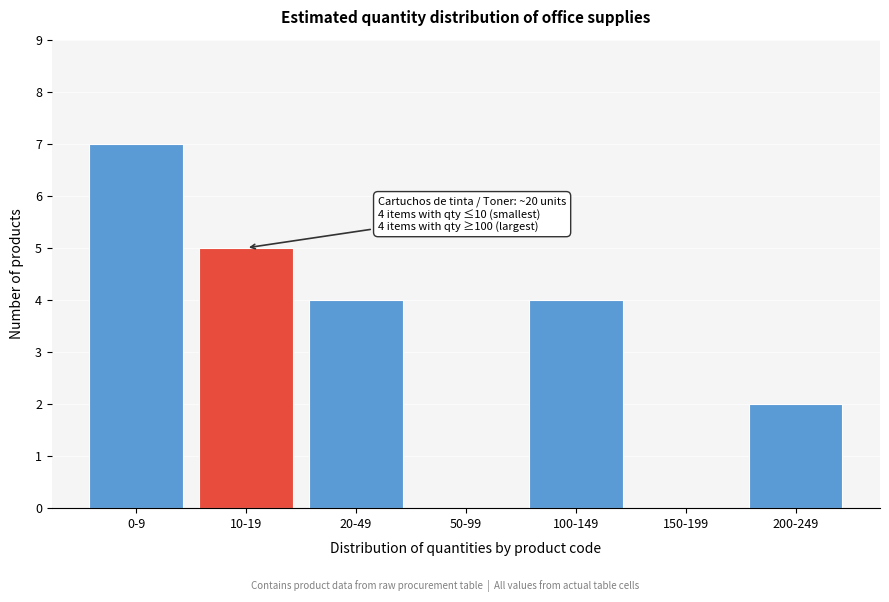

Reading left to right, what are all the values shown in this chart?

0-9=7	10-19=5	20-49=4	50-99=0	100-149=4	150-199=0	200-249=2